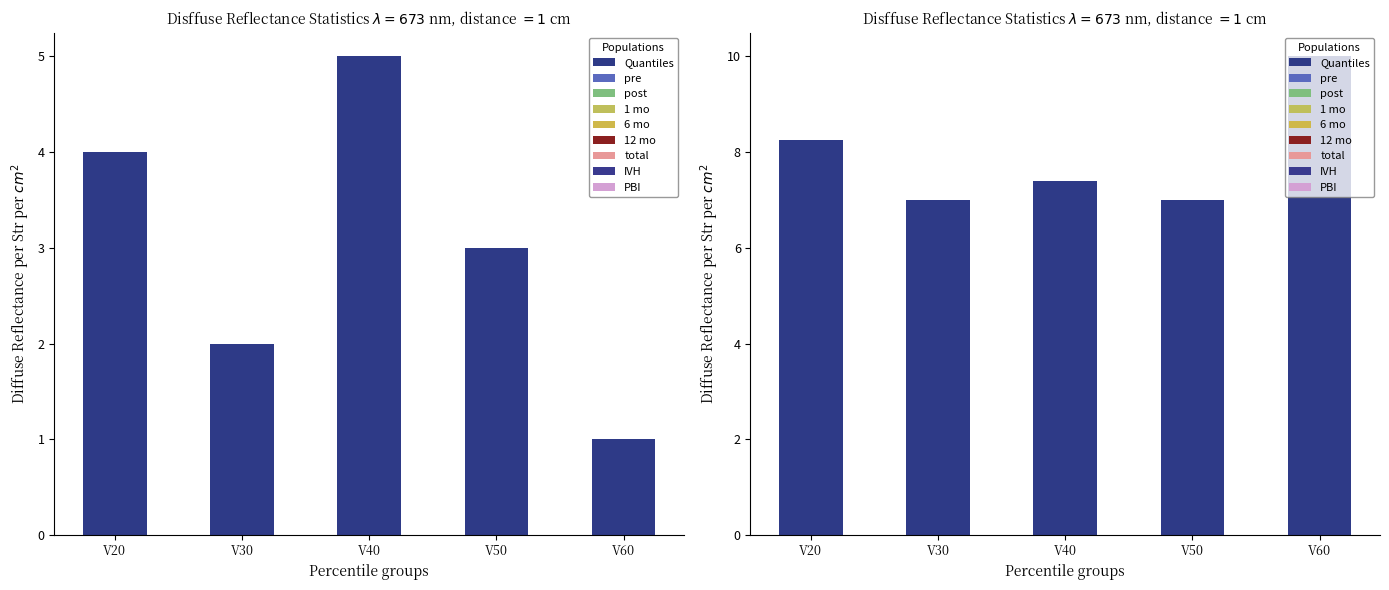

What is the change in value from V50 to V60?

+3.0